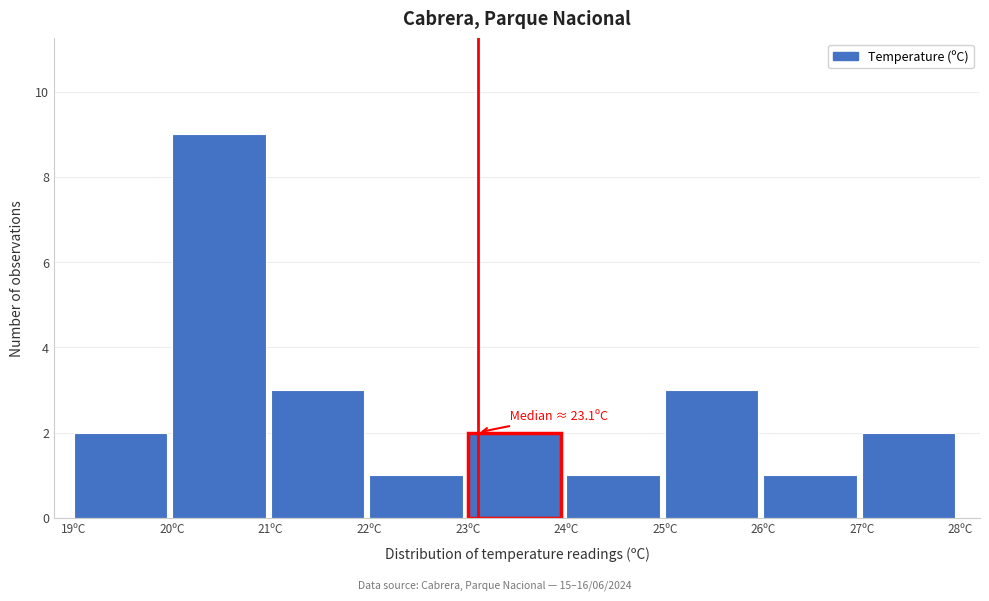

Which range on the x-axis has the tallest bar?

20 to 21